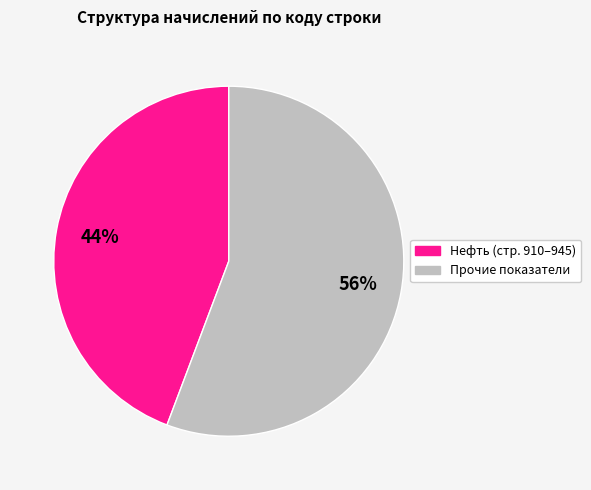

To the nearest percent, what is the average slice percentage?

50%